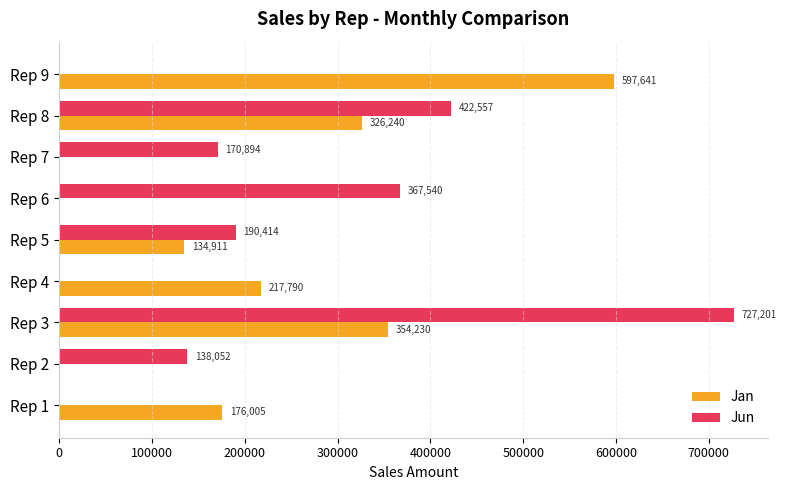

Count the number of categories in the chart.

9